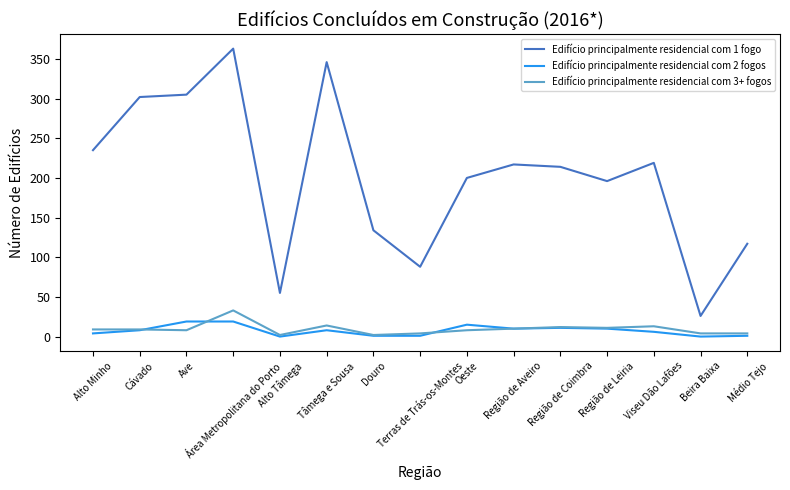

At which label does Edifício principalmente residencial com 1 fogo first exceed 214?

Alto Minho